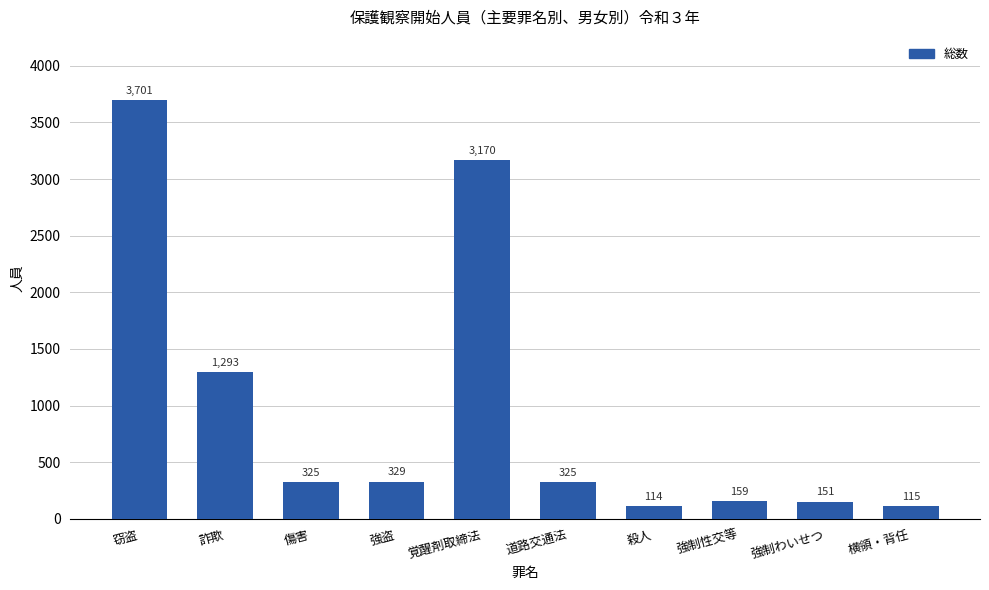

What is the smallest value displayed?

114